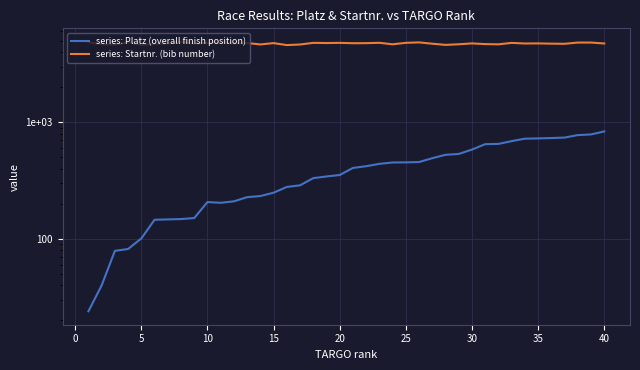

How many data points does each series have?

40